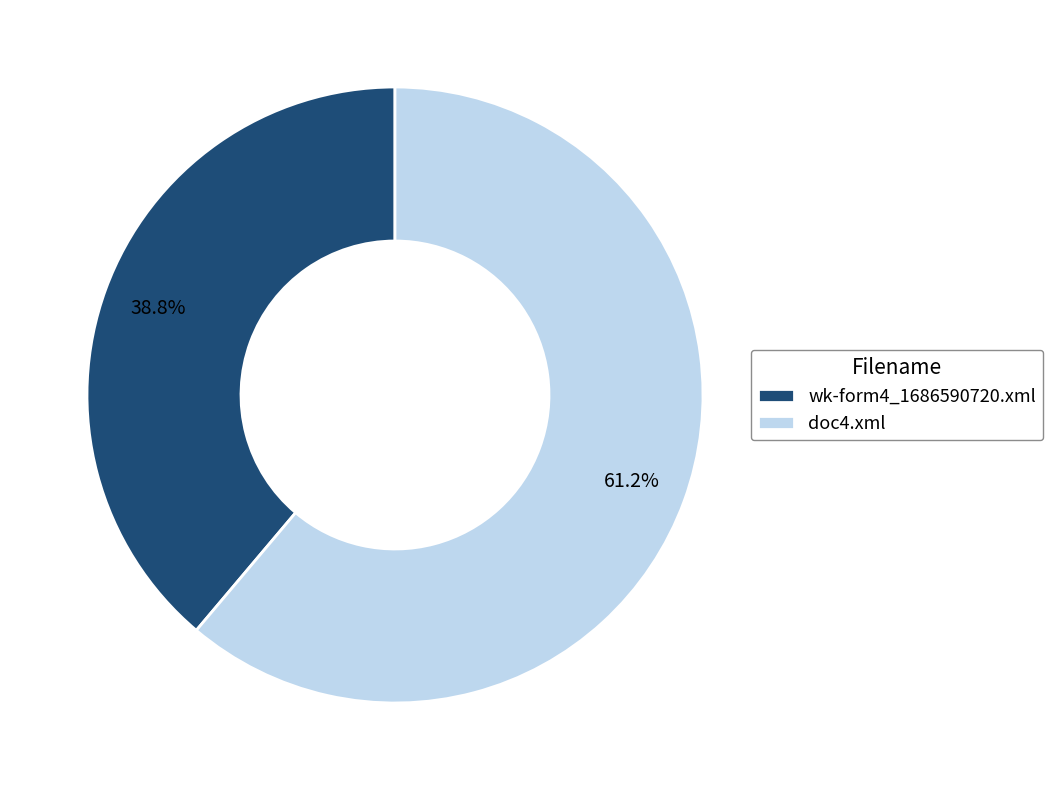

What is the majority slice?

doc4.xml